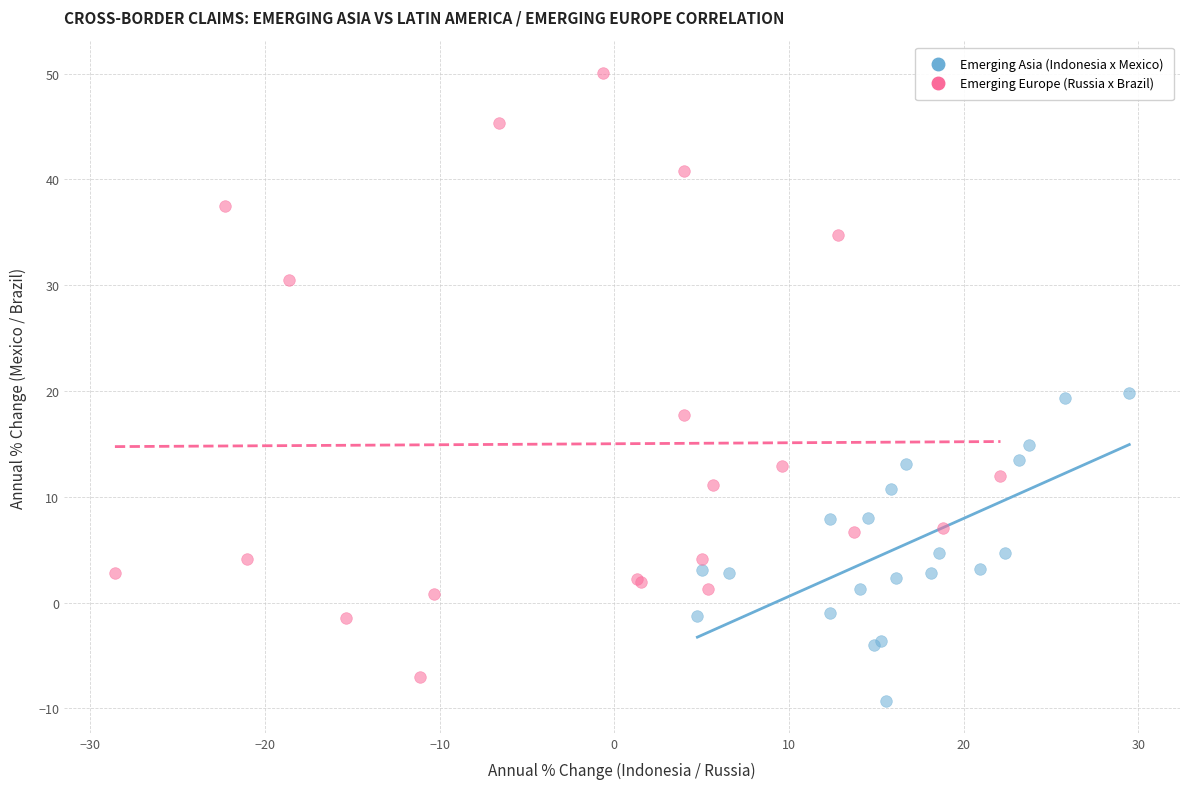

Which series has the widest spread of Y values?

Emerging Europe (Russia x Brazil)